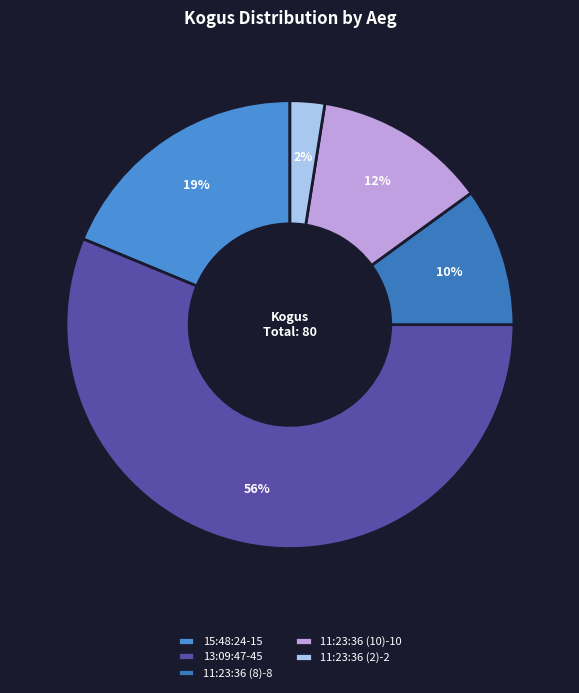

Do 11:23:36 (2) and 15:48:24 together represent more than half of the pie?

No